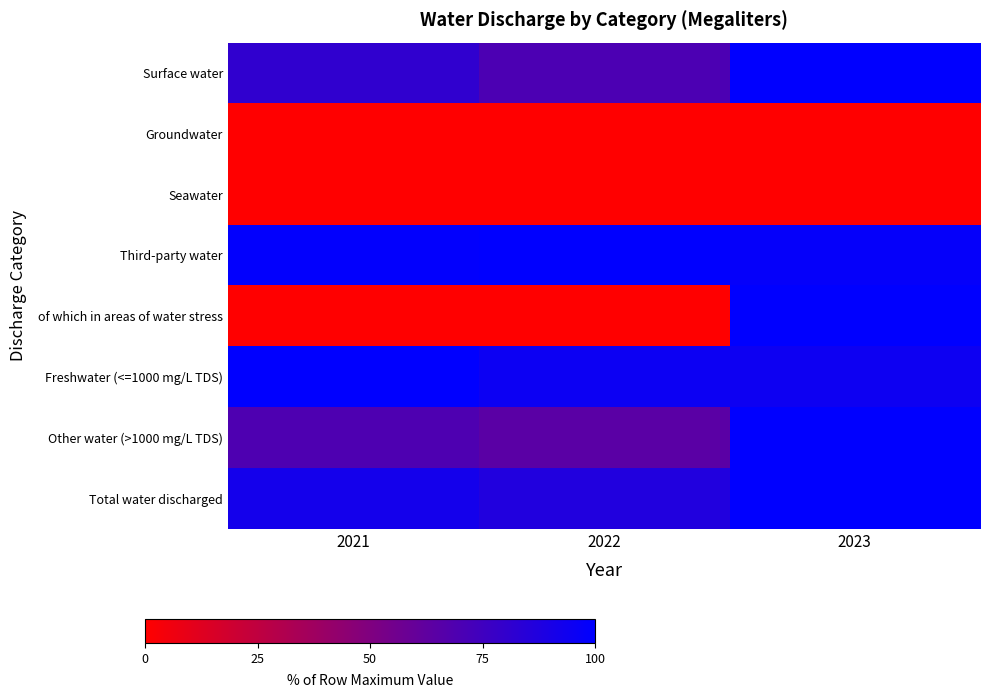

At which category does the chart reach its peak across all series?

2023